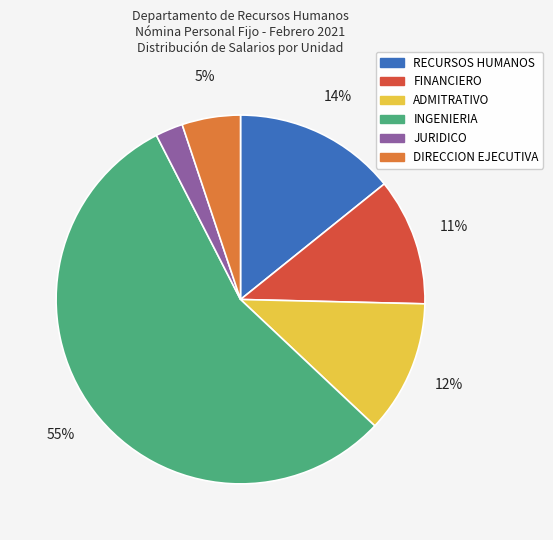

Do RECURSOS HUMANOS and INGENIERIA together represent more than half of the pie?

Yes